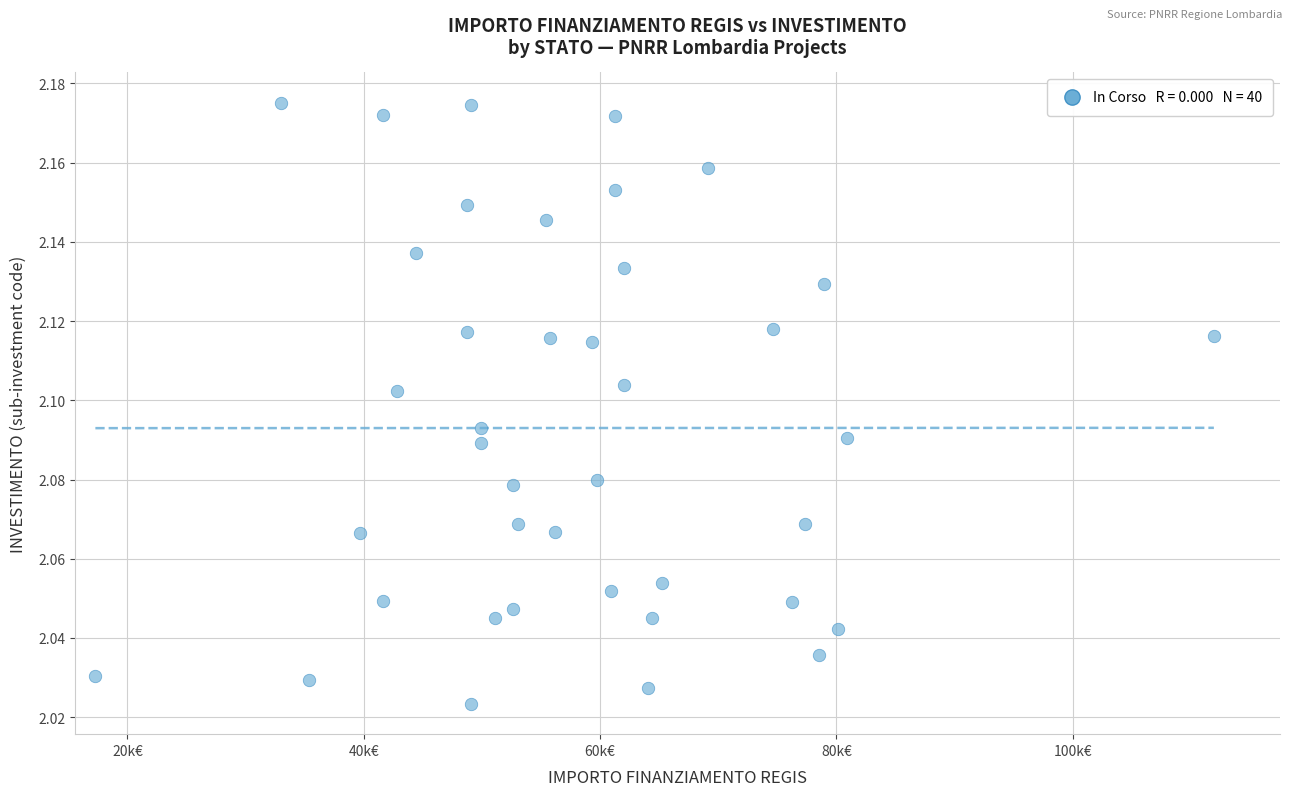

What is the range of X values (max minus min)?

94665.7